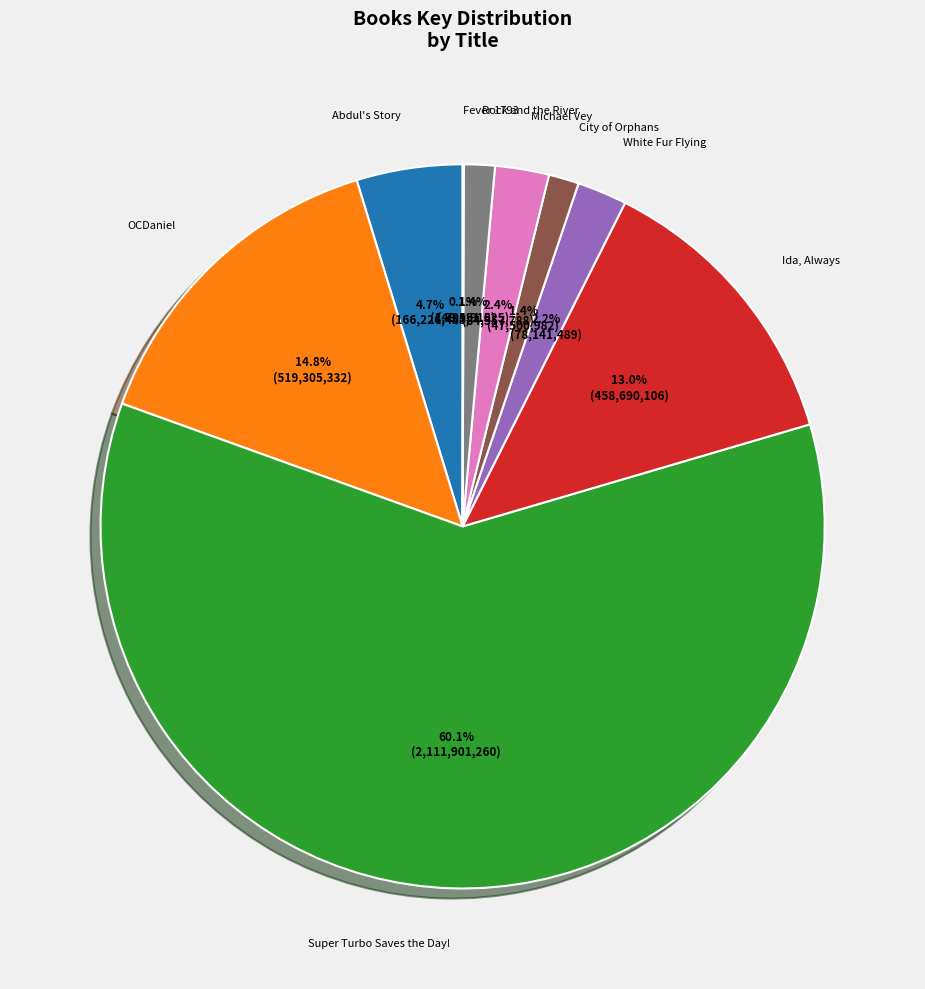

To the nearest percent, what percentage of the pie is Super Turbo Saves the Day!?

60%